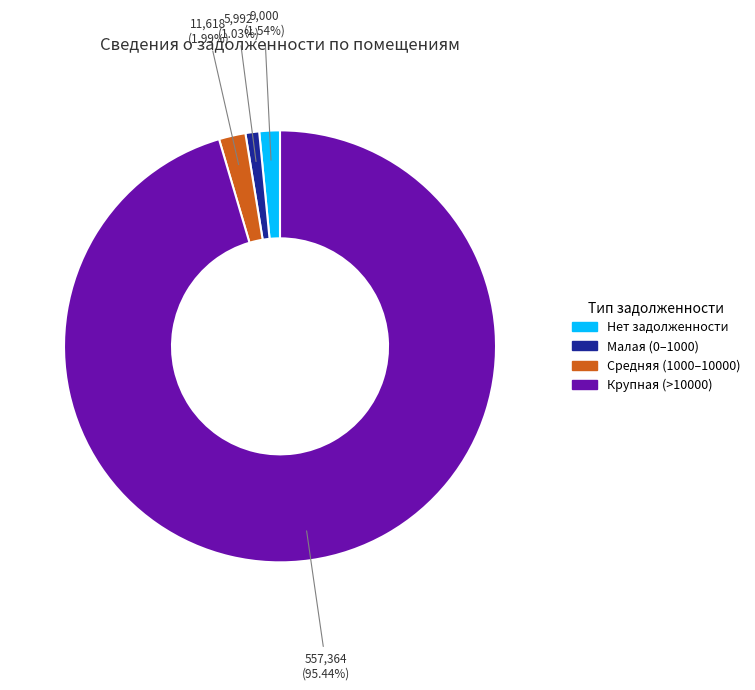

Is there any slice that represents more than half of the pie?

Yes